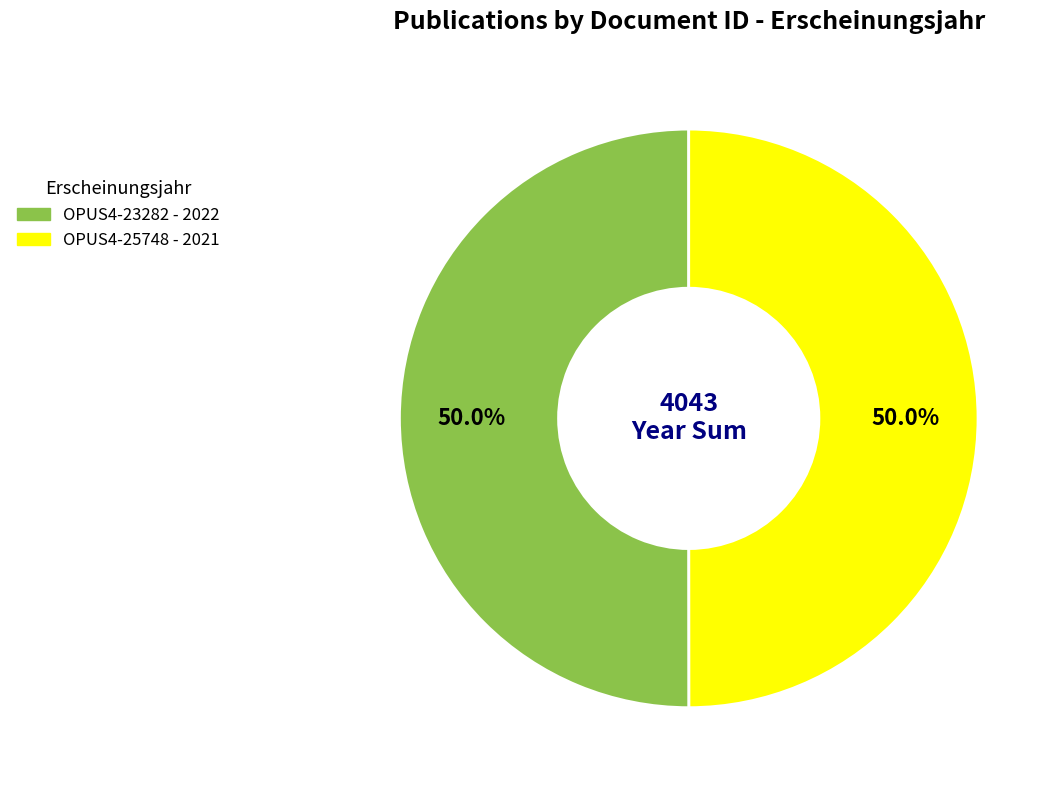

How many segments does this pie chart have?

2